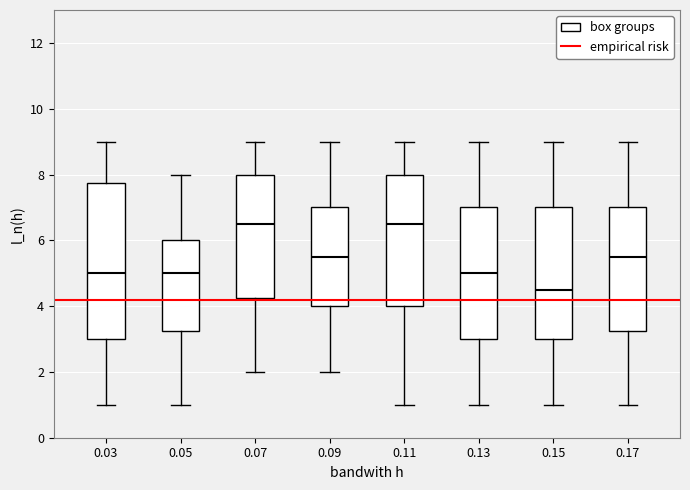

Comparing the boxes themselves (not the whiskers), which one is the tallest?

0.03